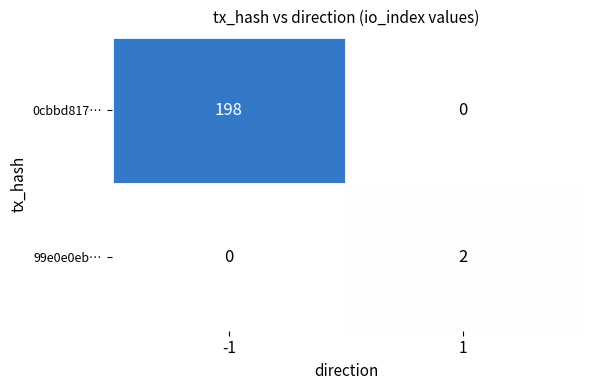

What value does the 0cbbd817… series have at -1?

198